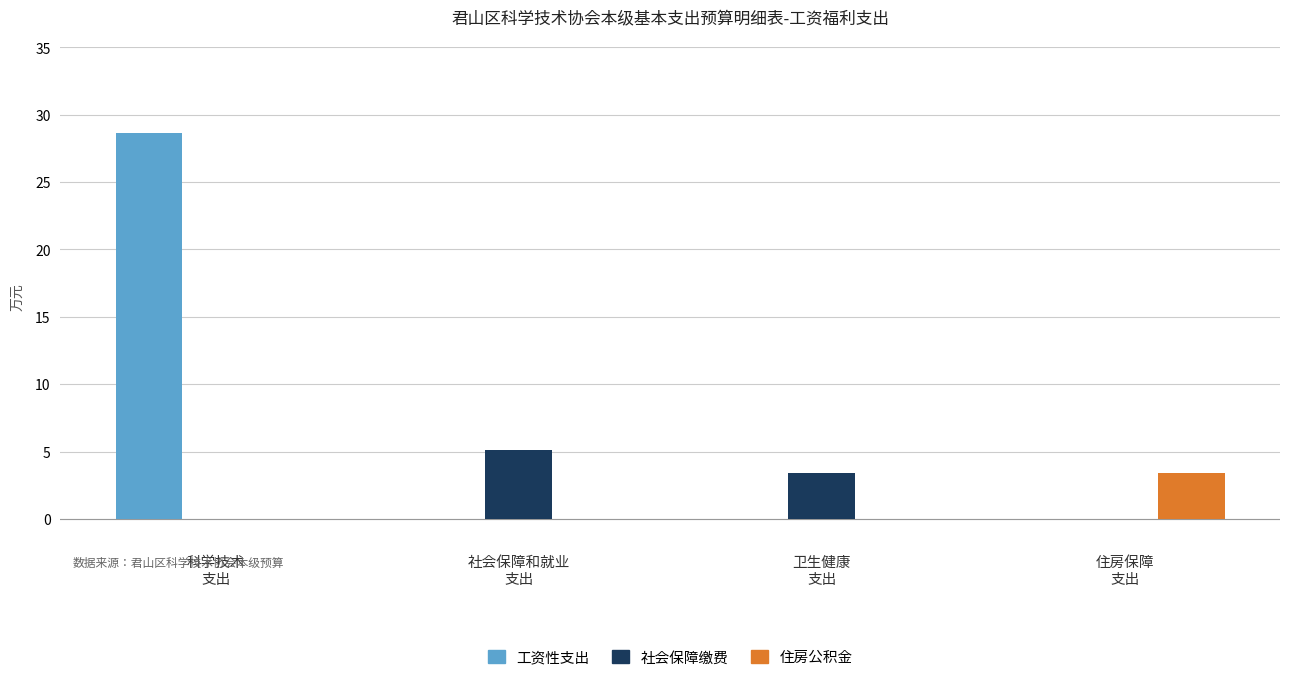

What is the sum of all 工资性支出 values?

28.6